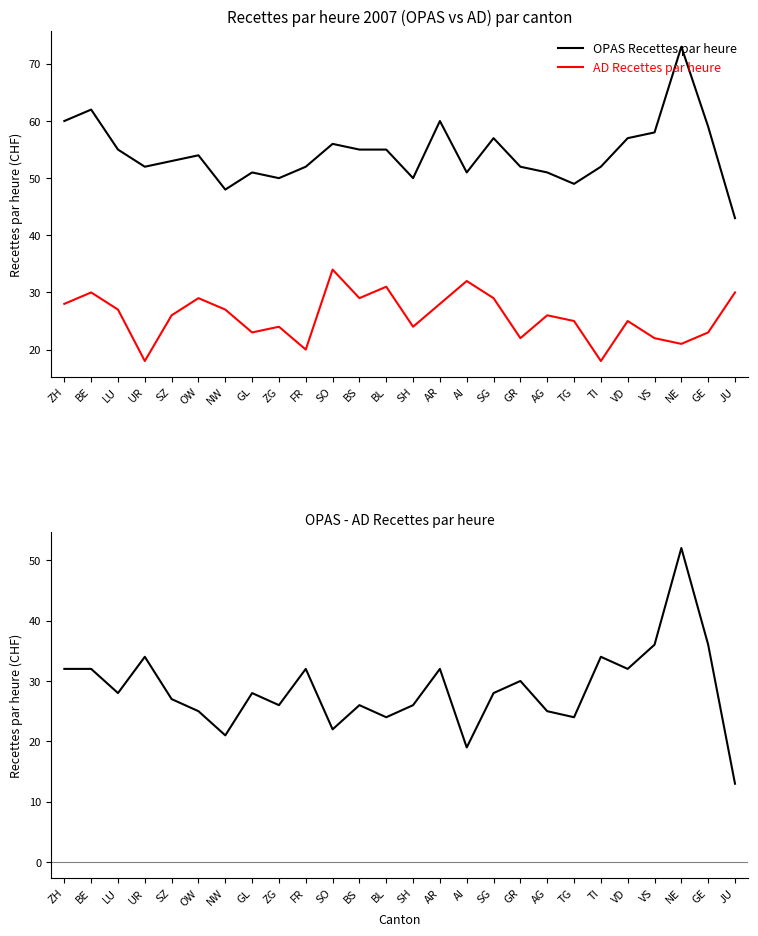

True or false: OPAS - AD Recettes par heure has more than 1 points higher than both neighbors.

True